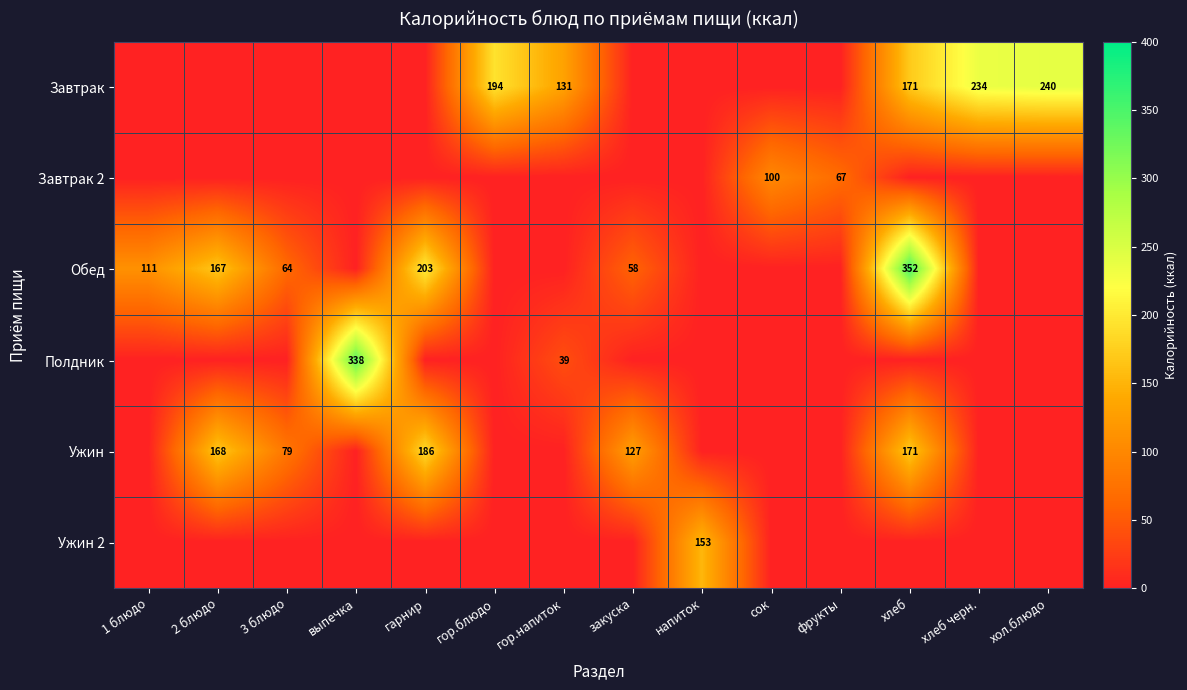

What is the total value across all series at сок?

100.4